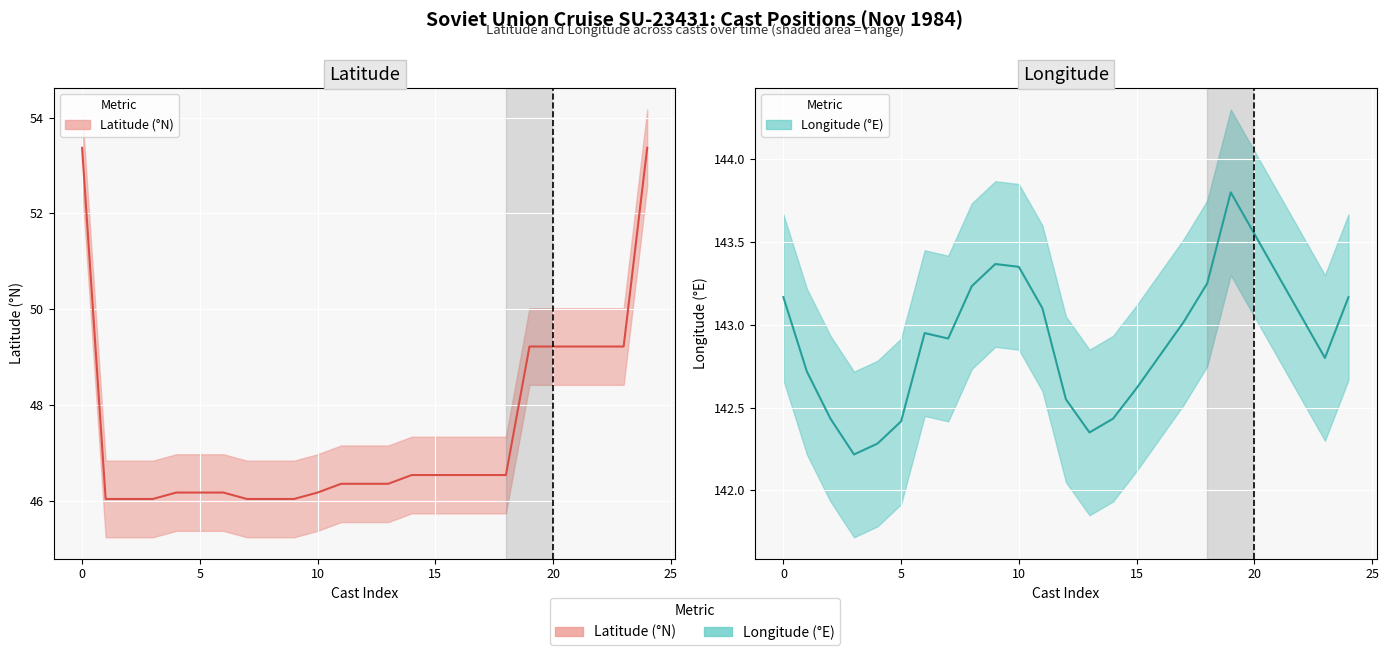

What are all the series names shown in the legend?

Latitude, Longitude